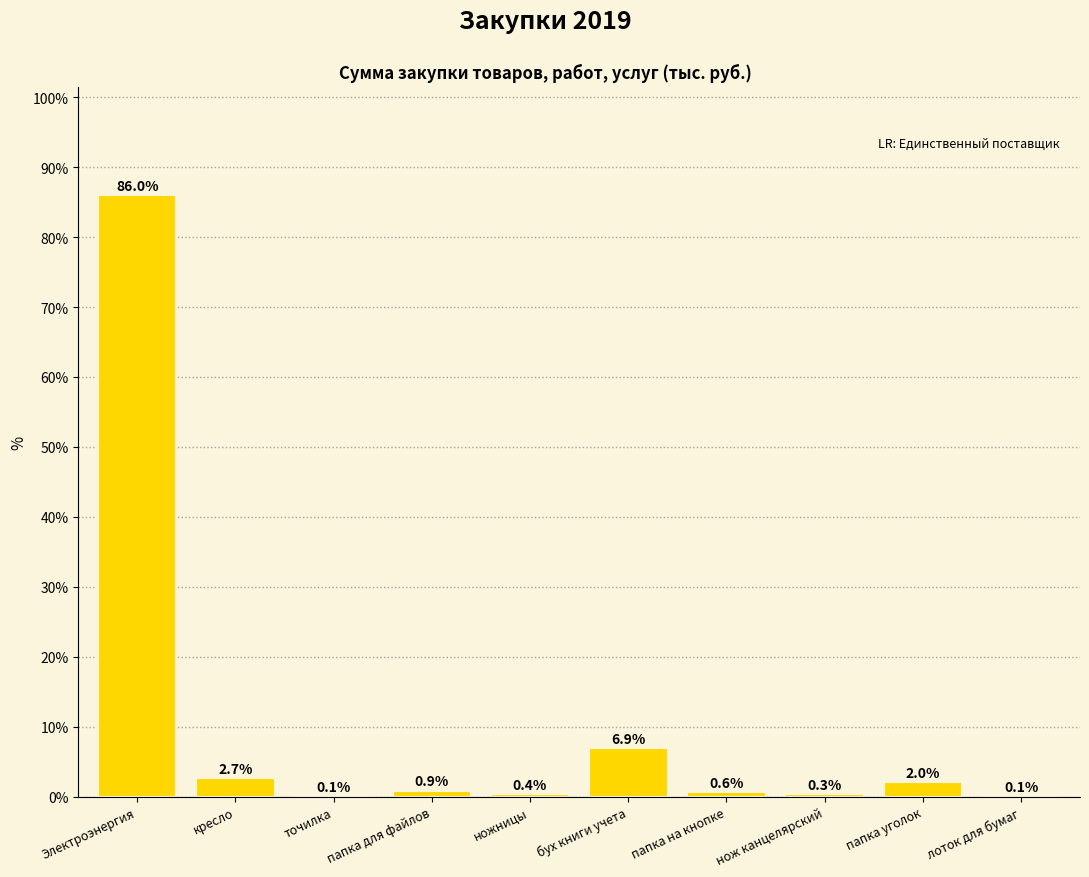

At which category does the chart reach its peak across all series?

Электроэнергия